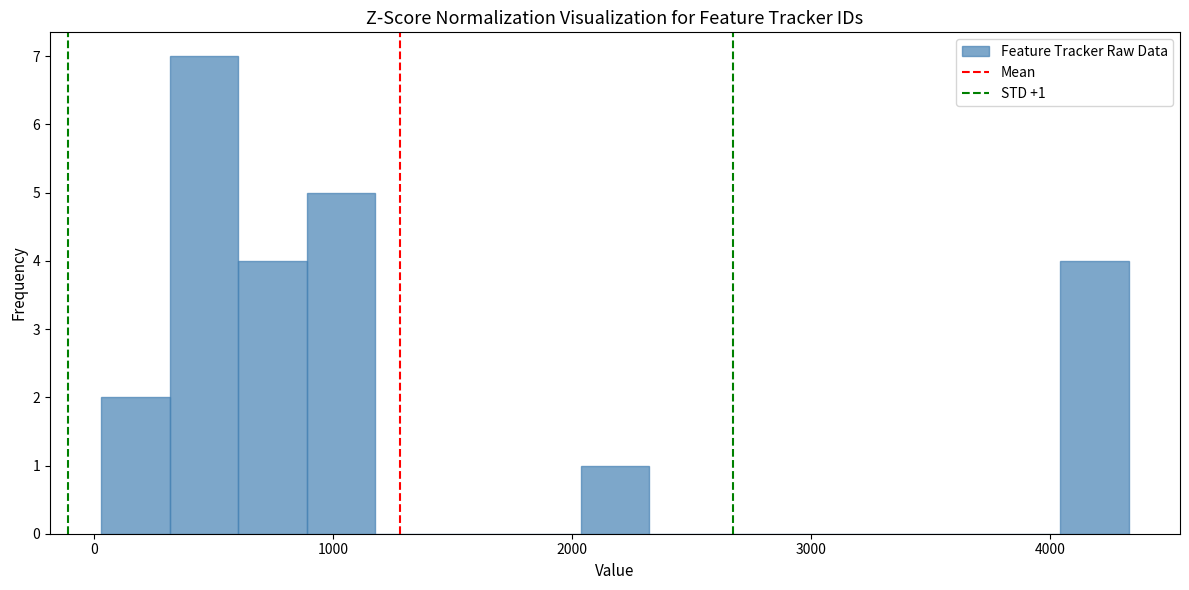

Around what value on the x-axis is the tallest bar? Give the approximate position of its centre, as read against the axis.

500